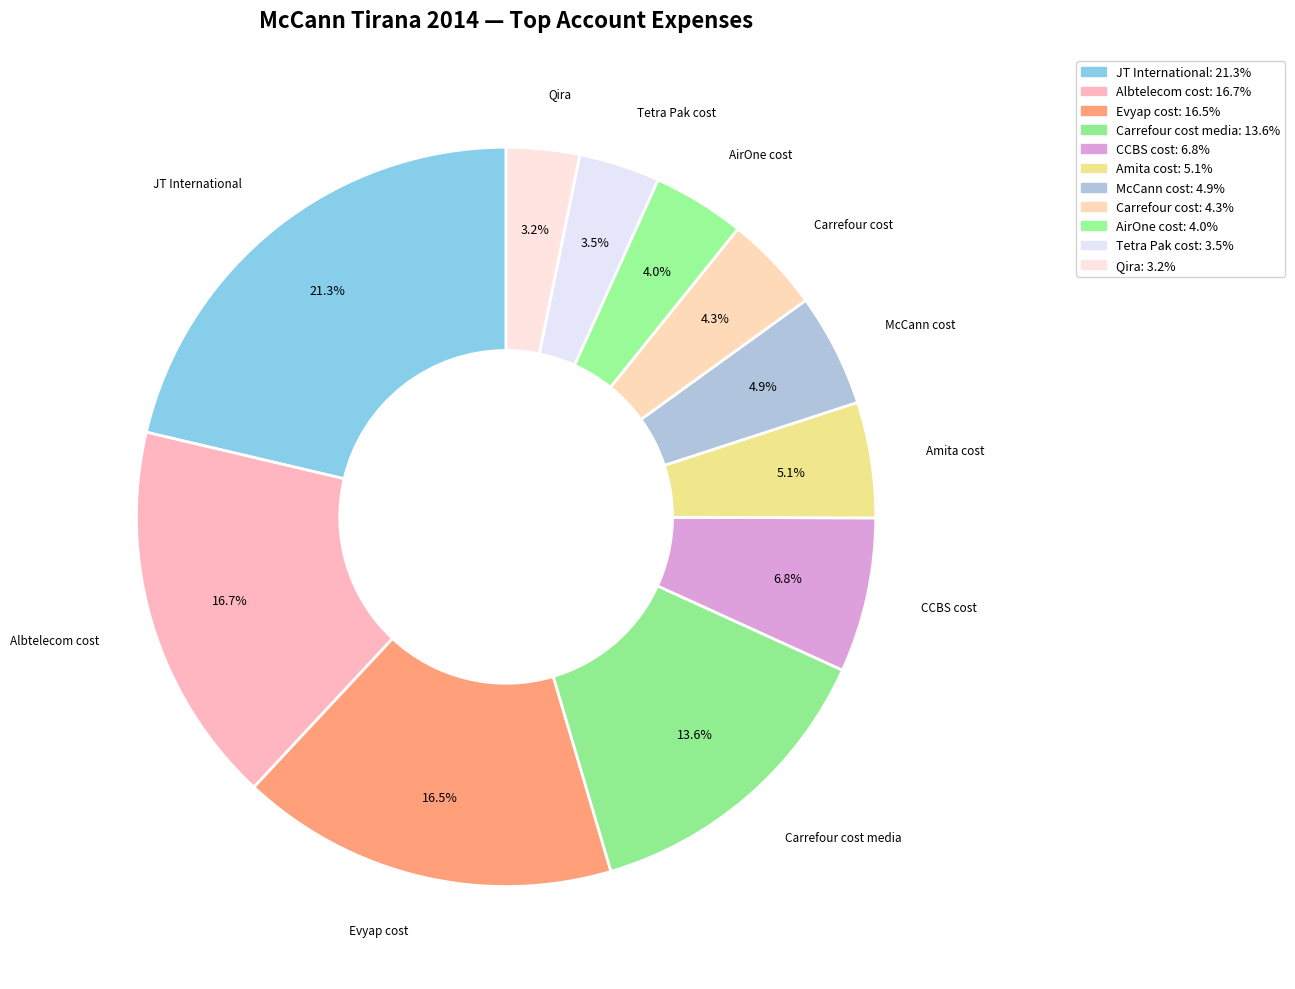

What is the largest slice in the pie chart?

JT International